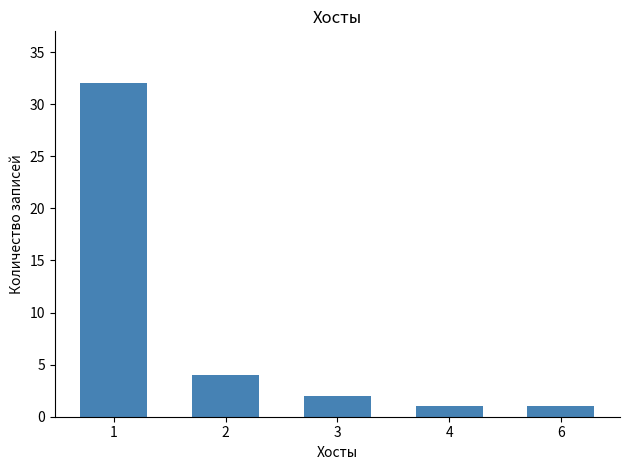

True or false: the data shows 32 at 1.

True